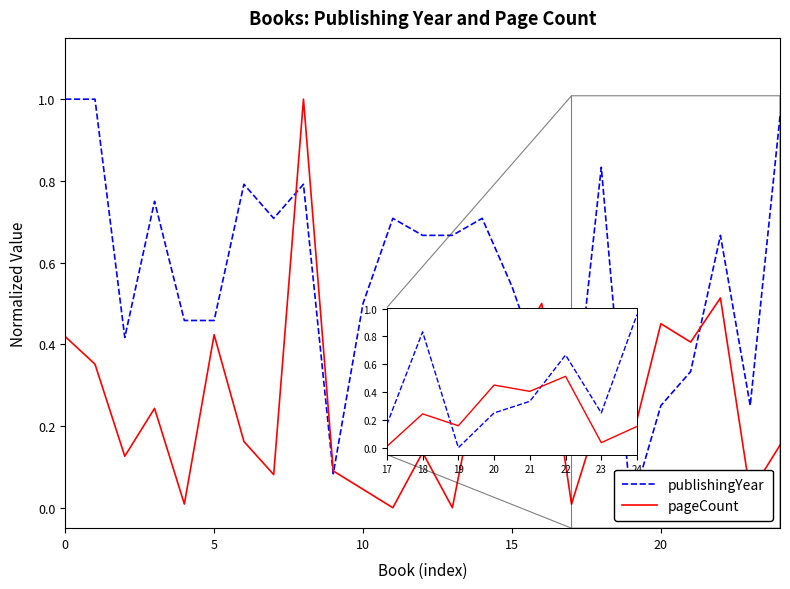

Rank the series by their maximum value, from highest to lowest.

publishingYear, pageCount